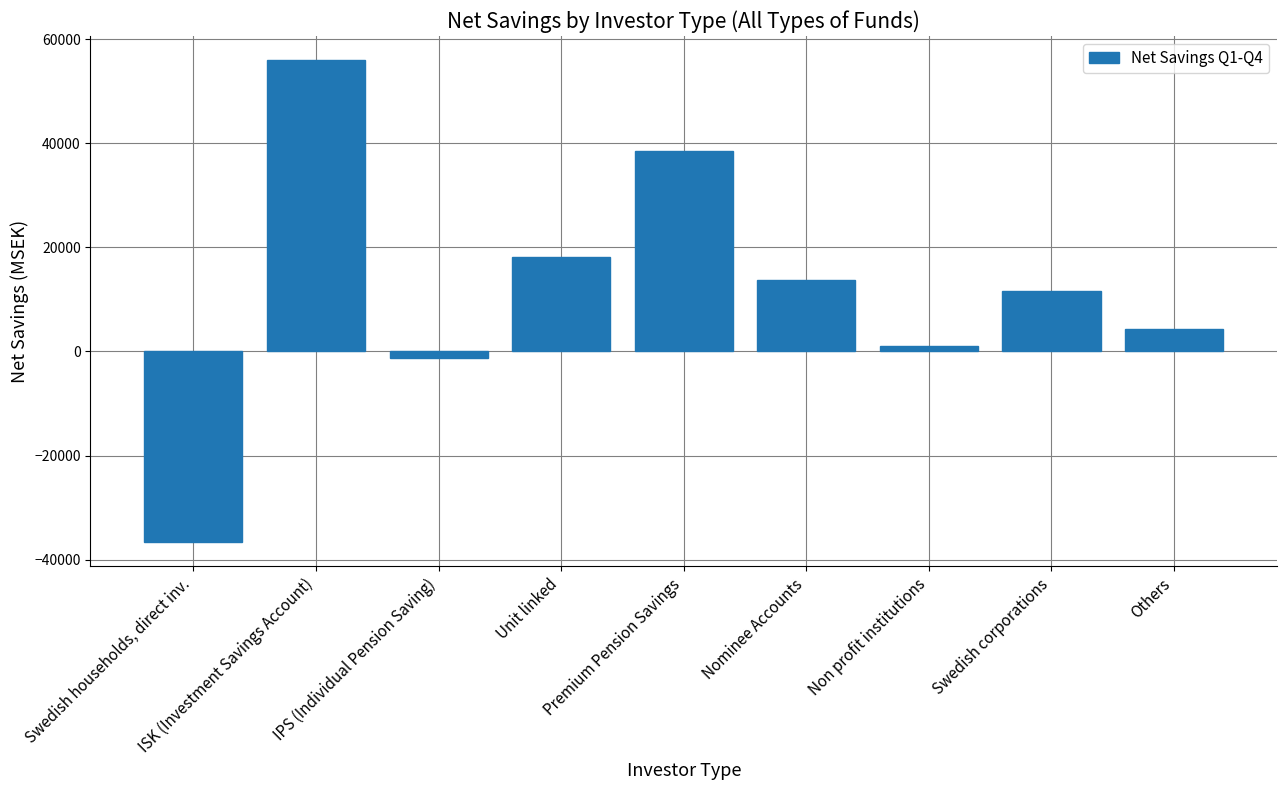

Reading left to right, extract all data points from this chart.

Swedish households, direct inv.=-36659.3	ISK (Investment Savings Account)=55989.3	IPS (Individual Pension Saving)=-1312.9	Unit linked=18177.6	Premium Pension Savings=38423.7	Nominee Accounts=13775.6	Non profit institutions=1080.4	Swedish corporations=11567.3	Others=4360.4